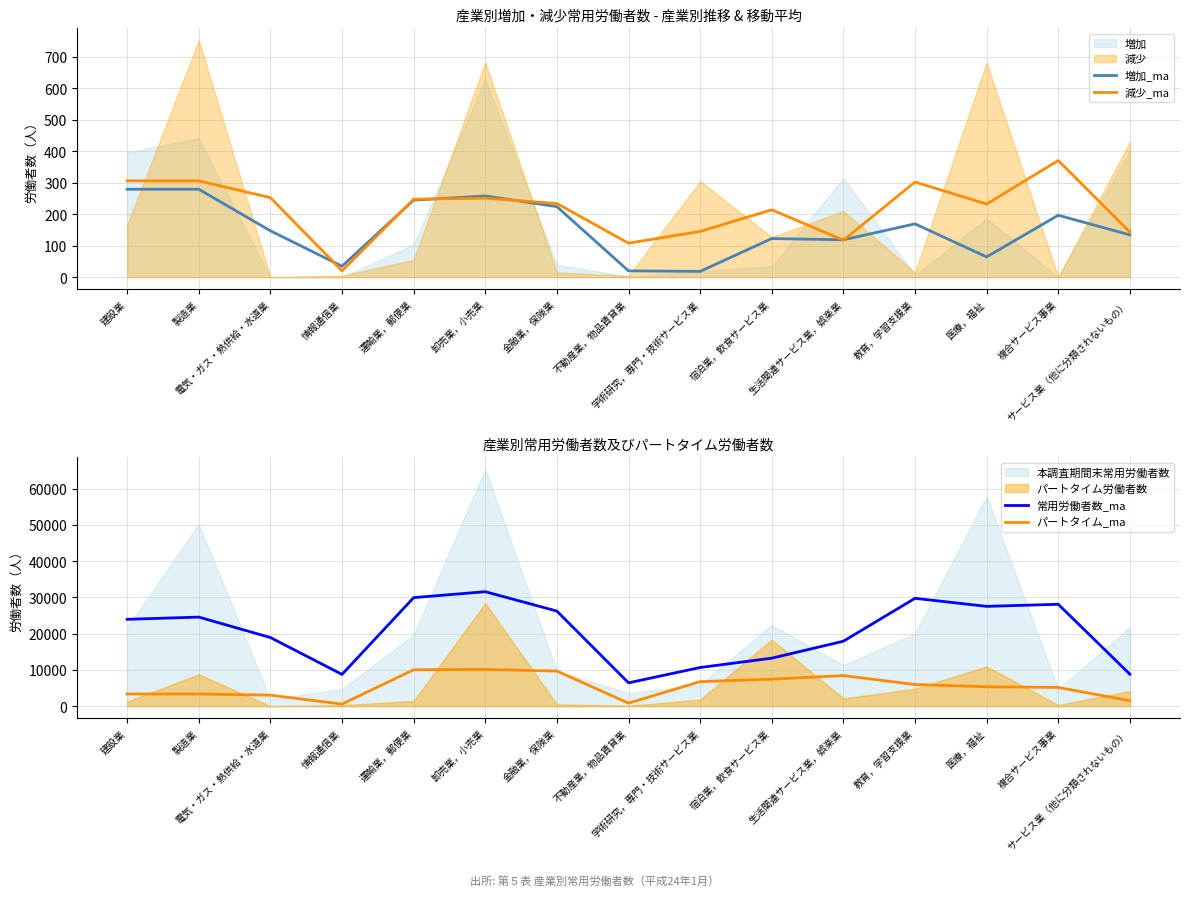

What is the difference between the maximum and minimum values in the 増加_ma series?

261.0